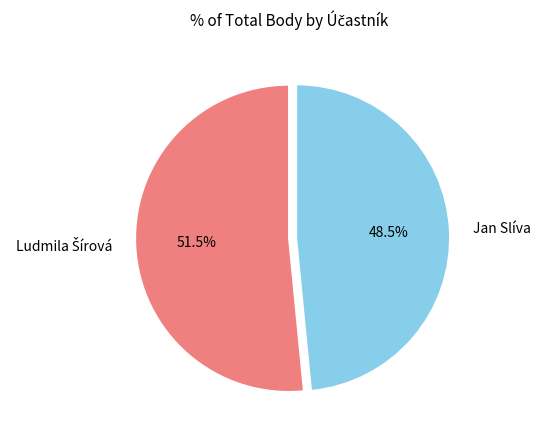

Is there any slice that represents more than half of the pie?

Yes